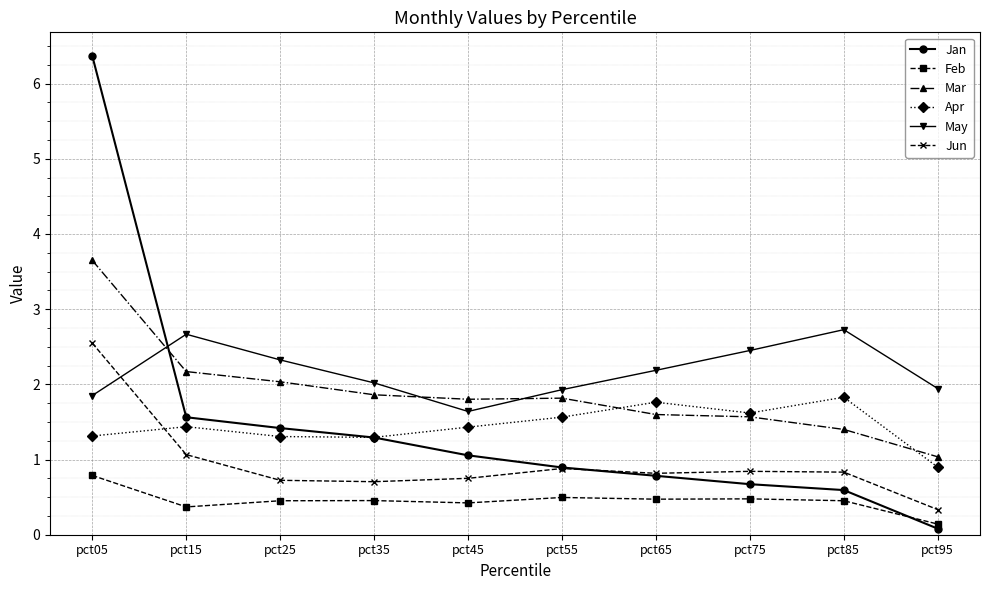

What is the total value across all series at pct55?

7.6